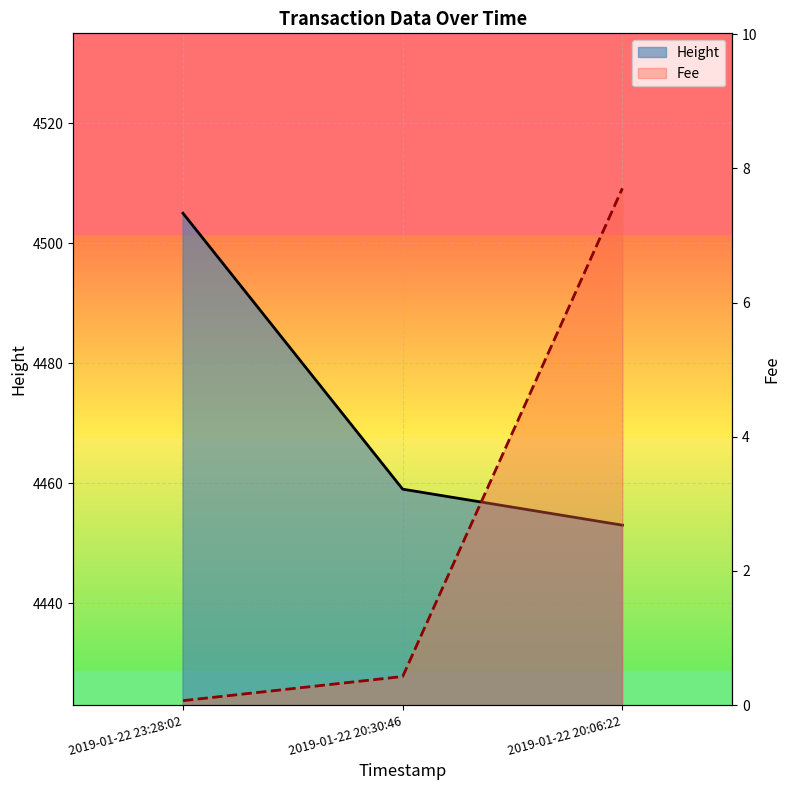

What position from the right is 2019-01-22 23:28:02?

3